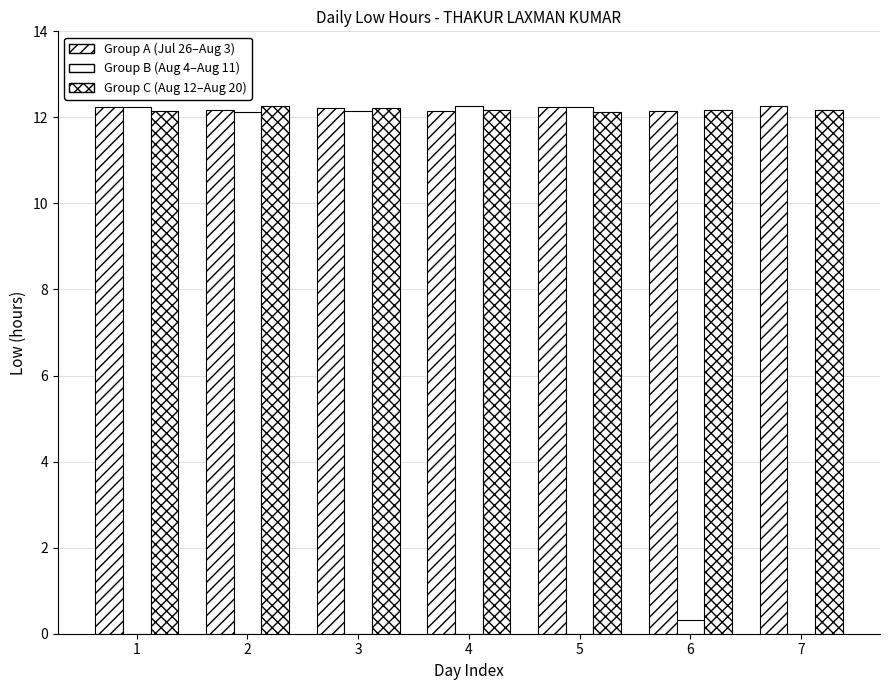

Count the number of data series in this chart.

3